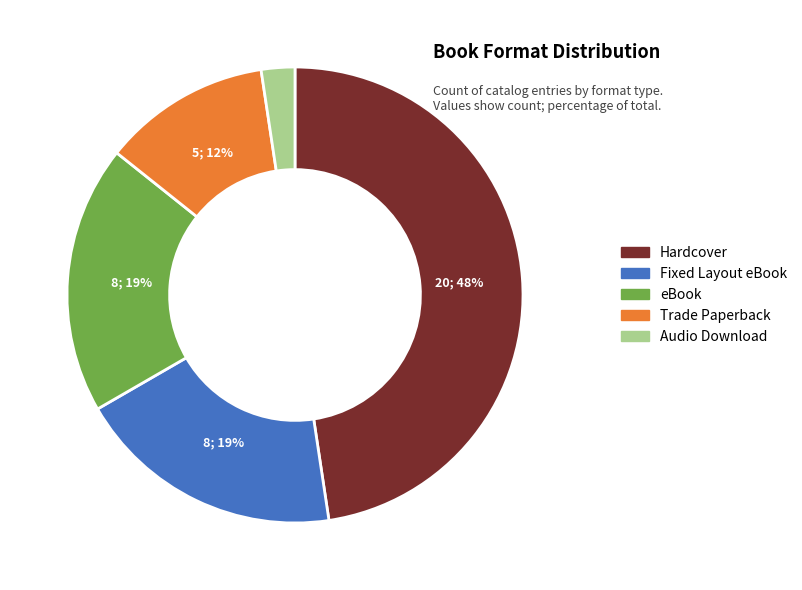

Which has a higher value, Hardcover or eBook?

Hardcover